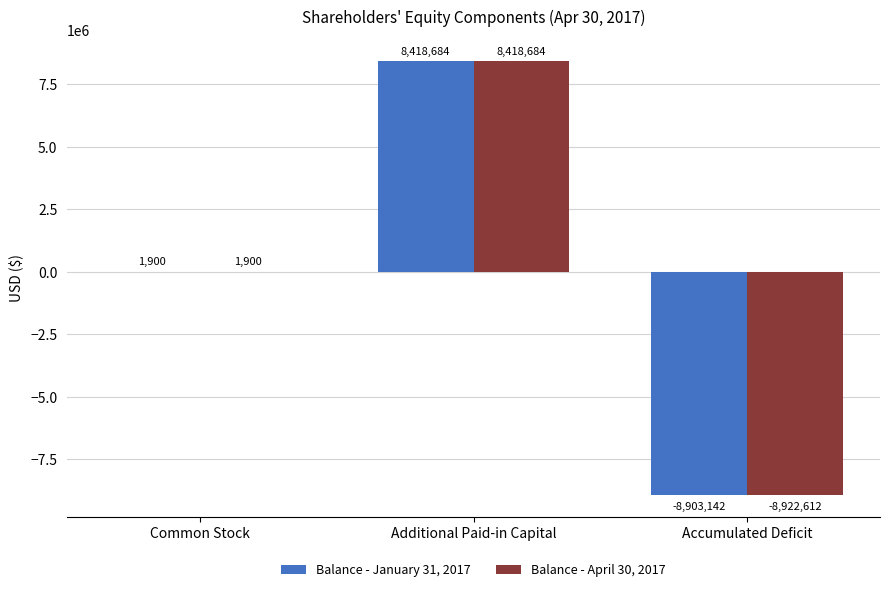

At which label is Balance - April 30, 2017 closest to -251964?

Common Stock